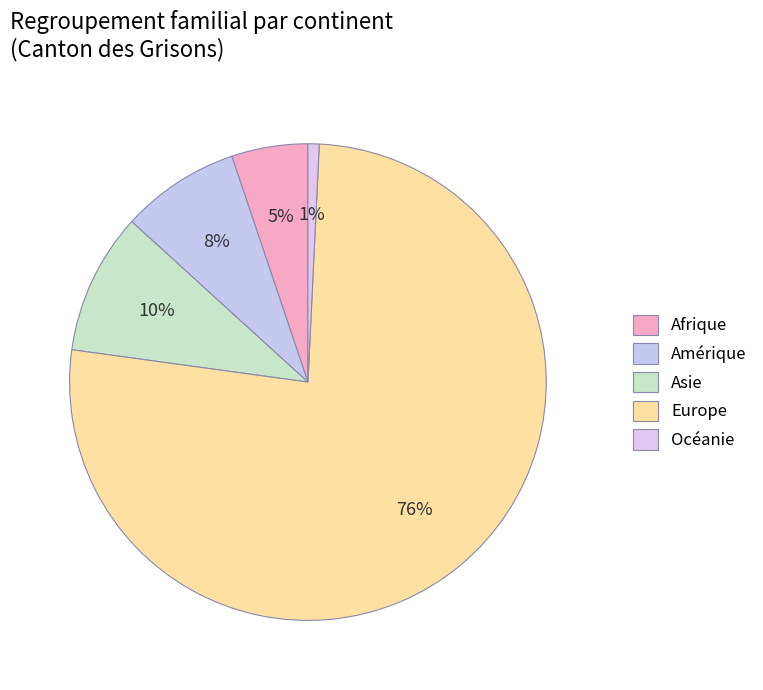

How much of the chart is everything except Océanie?

99.2%